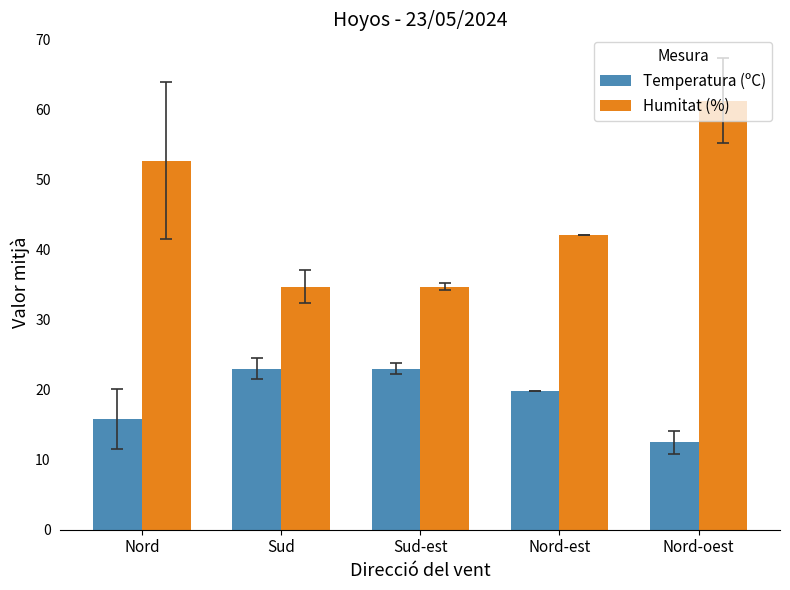

At which label does Temperatura (ºC) first exceed 19?

Sud